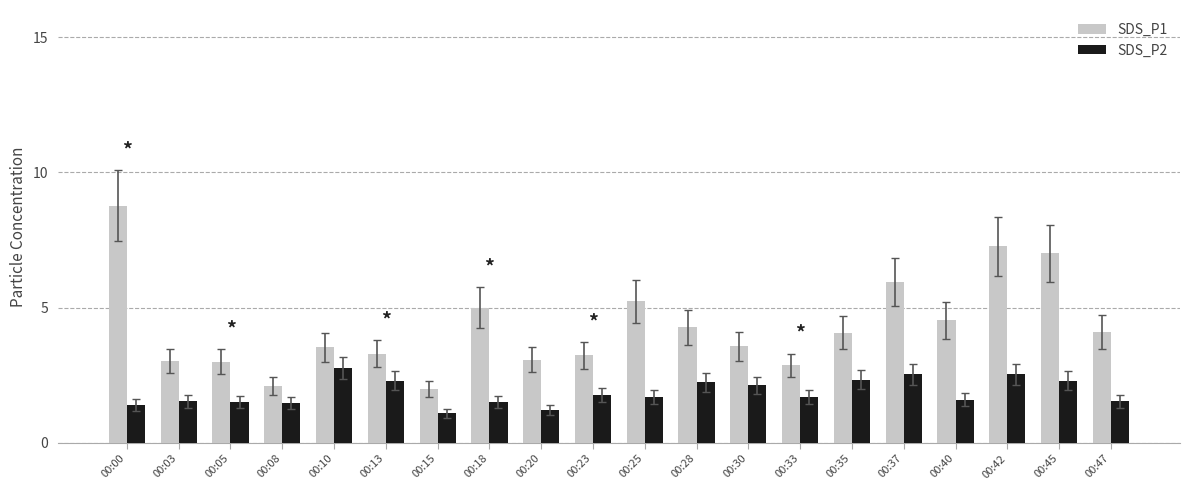

At which label does SDS_P2 reach its minimum?

00:15